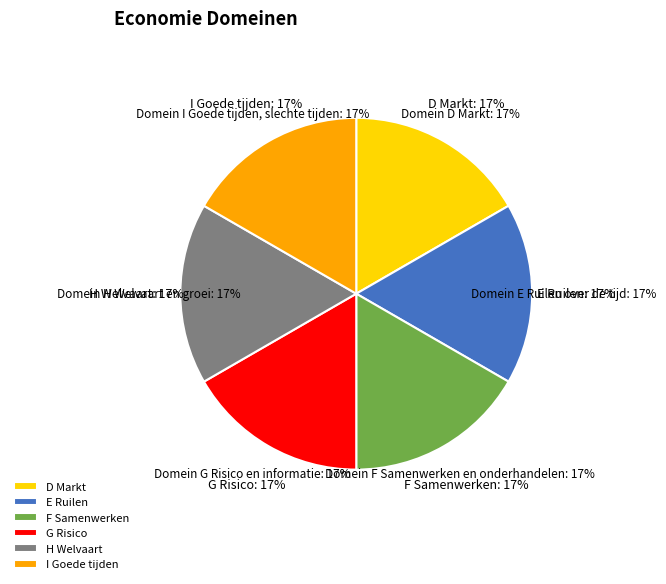

How many segments does this pie chart have?

6